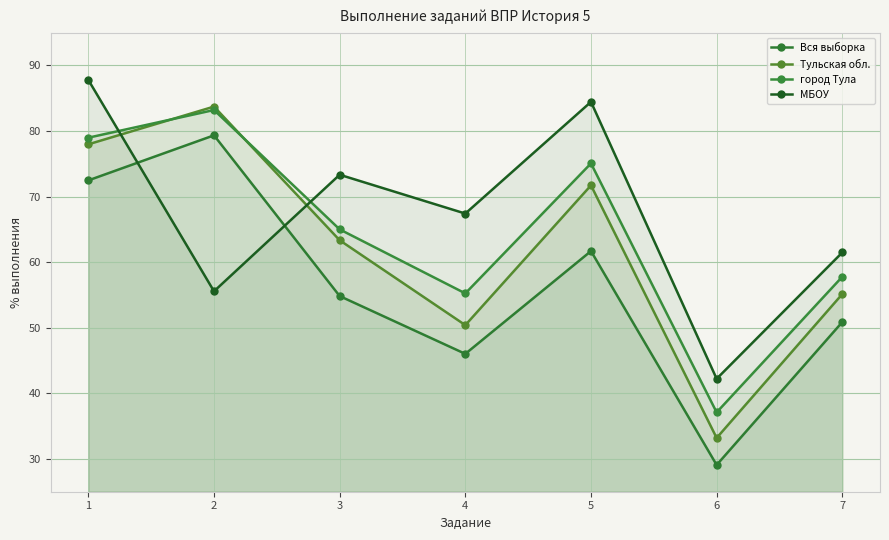

After their last crossing, which series has the higher values: МБОУ or город Тула?

МБОУ